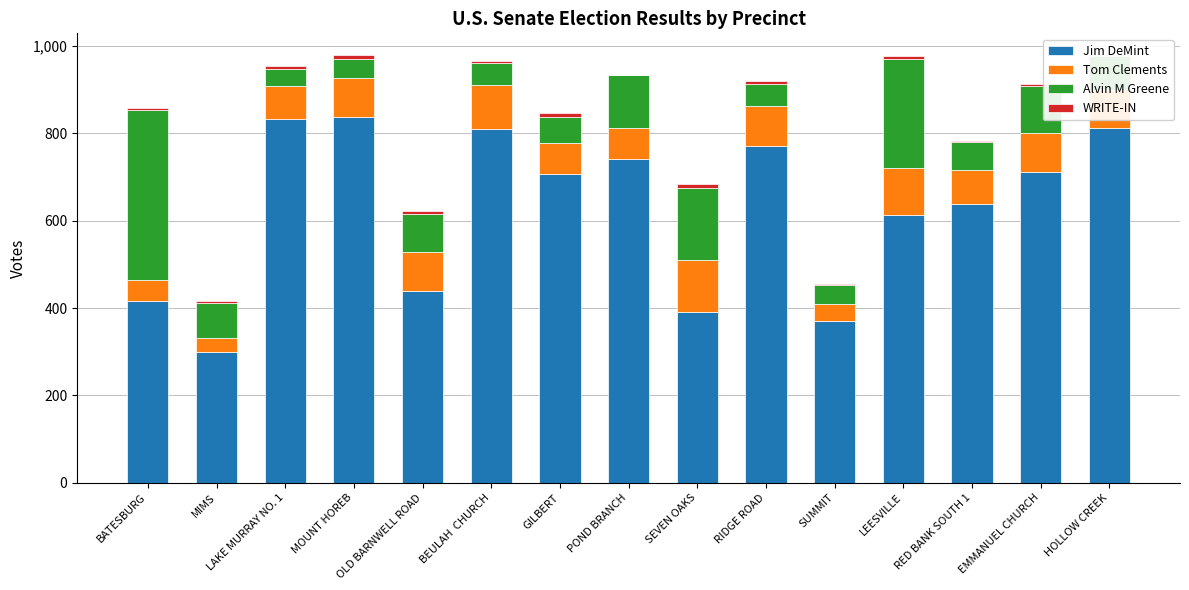

The Jim DeMint series shows 810 at BEULAH  CHURCH. True or false?

True